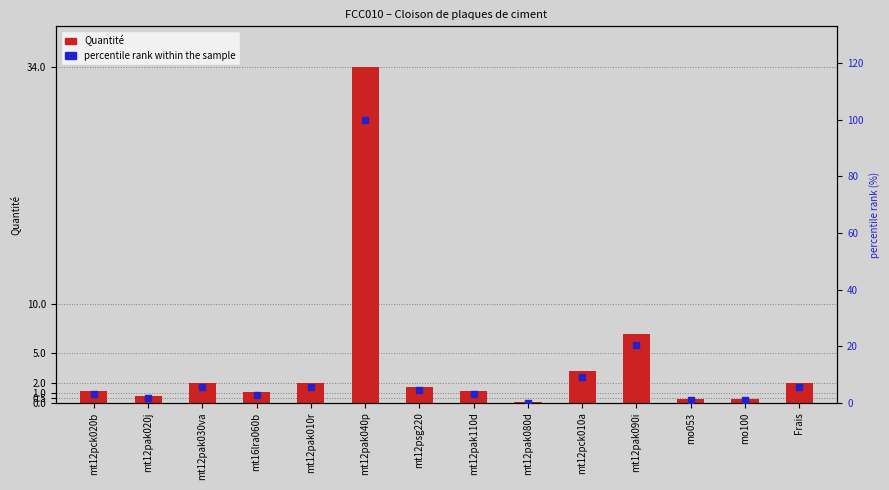

At how many categories does at least one series exceed 85?

1